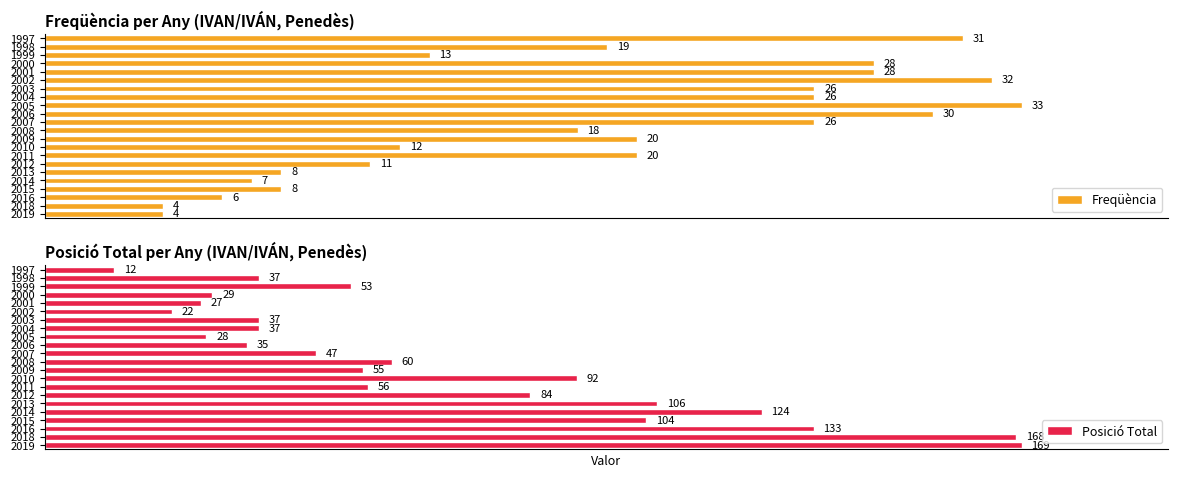

Rank the series by their maximum value, from highest to lowest.

Freqüència, Posició Total